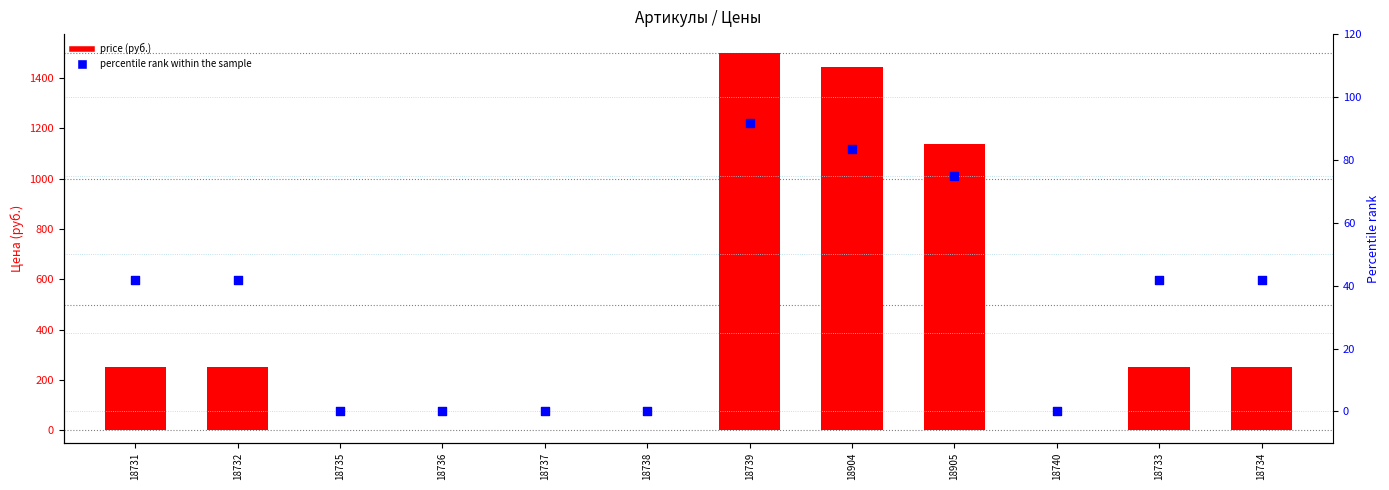

Which series has the largest total across all categories?

price (руб.)